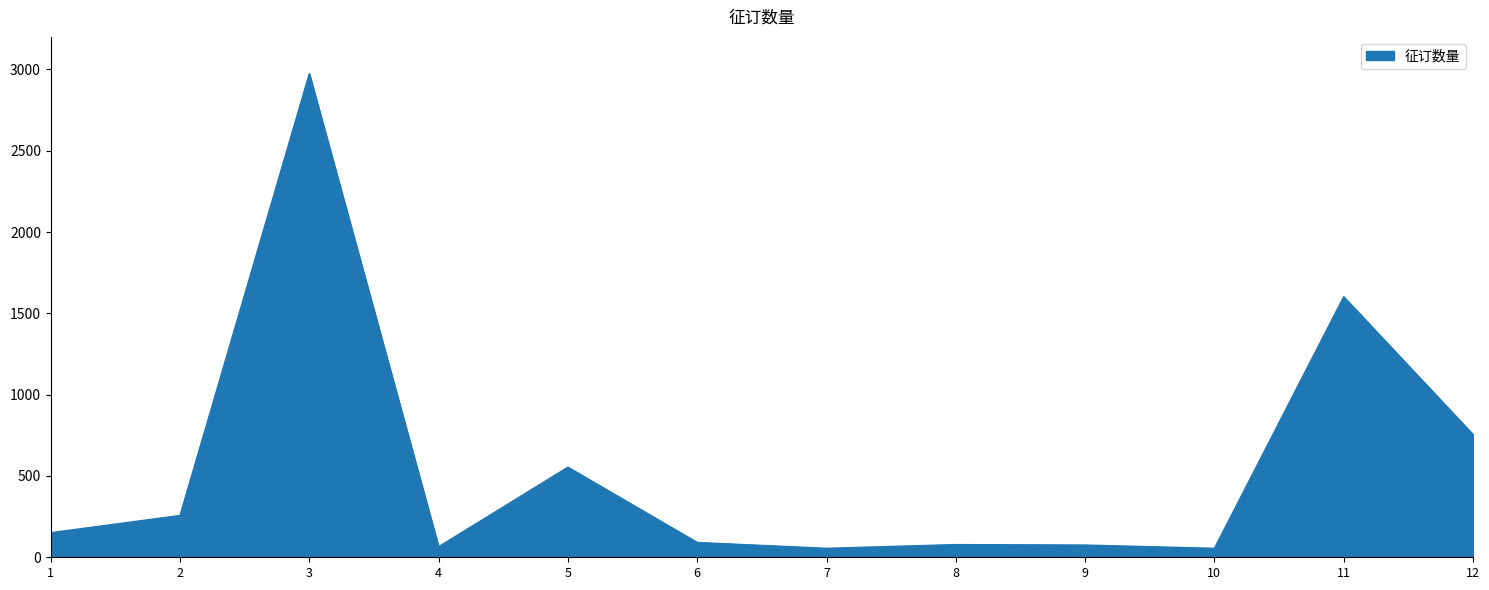

What is the difference between the maximum and minimum values?

2919